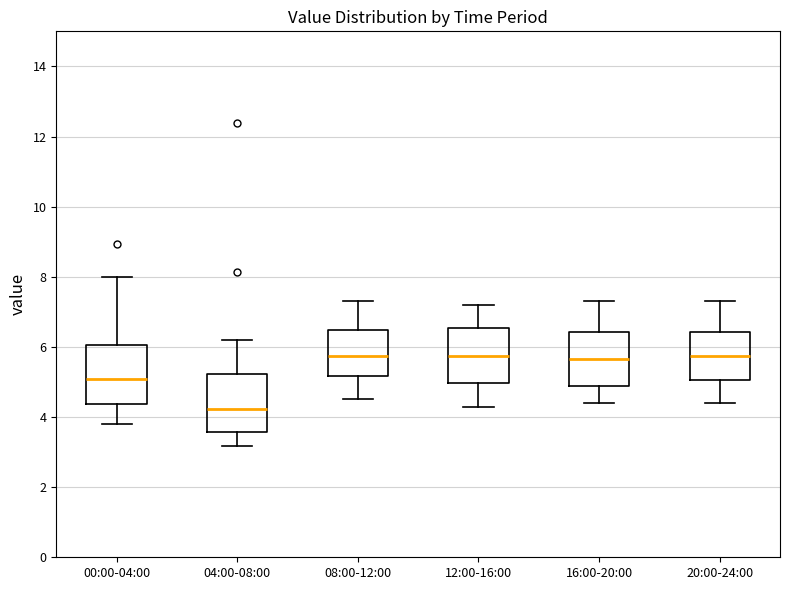

Reading left to right, read every box against the y-axis: the position of its median line, the range the box covers, and the ends of its whiskers. The values are not printed on the chart, so give them approximately, as read against the axis.

00:00-04:00: median 5.0, box 4.4 to 6.0, whiskers 3.8 to 8.0
04:00-08:00: median 4.2, box 3.6 to 5.2, whiskers 3.2 to 6.2
08:00-12:00: median 5.8, box 5.2 to 6.4, whiskers 4.6 to 7.4
12:00-16:00: median 5.8, box 5.0 to 6.6, whiskers 4.4 to 7.2
16:00-20:00: median 5.6, box 4.8 to 6.4, whiskers 4.4 to 7.4
20:00-24:00: median 5.8, box 5.0 to 6.4, whiskers 4.4 to 7.4